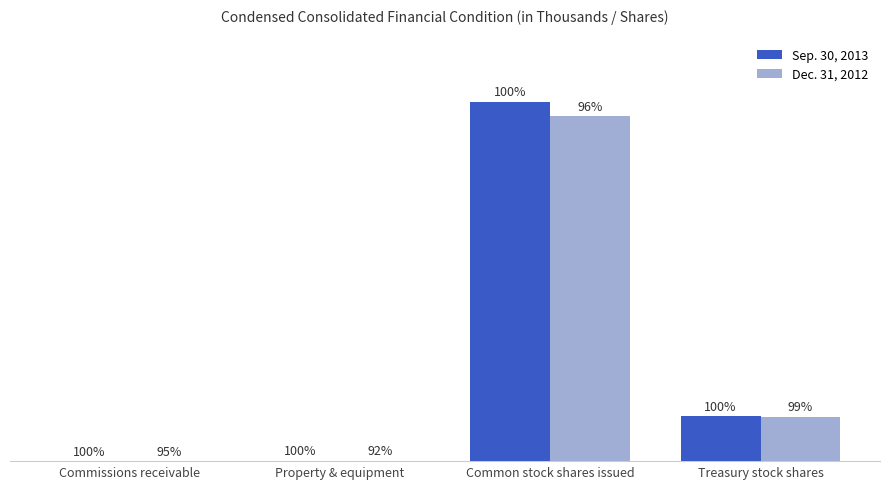

What are all the series names shown in the legend?

Sep. 30, 2013, Dec. 31, 2012